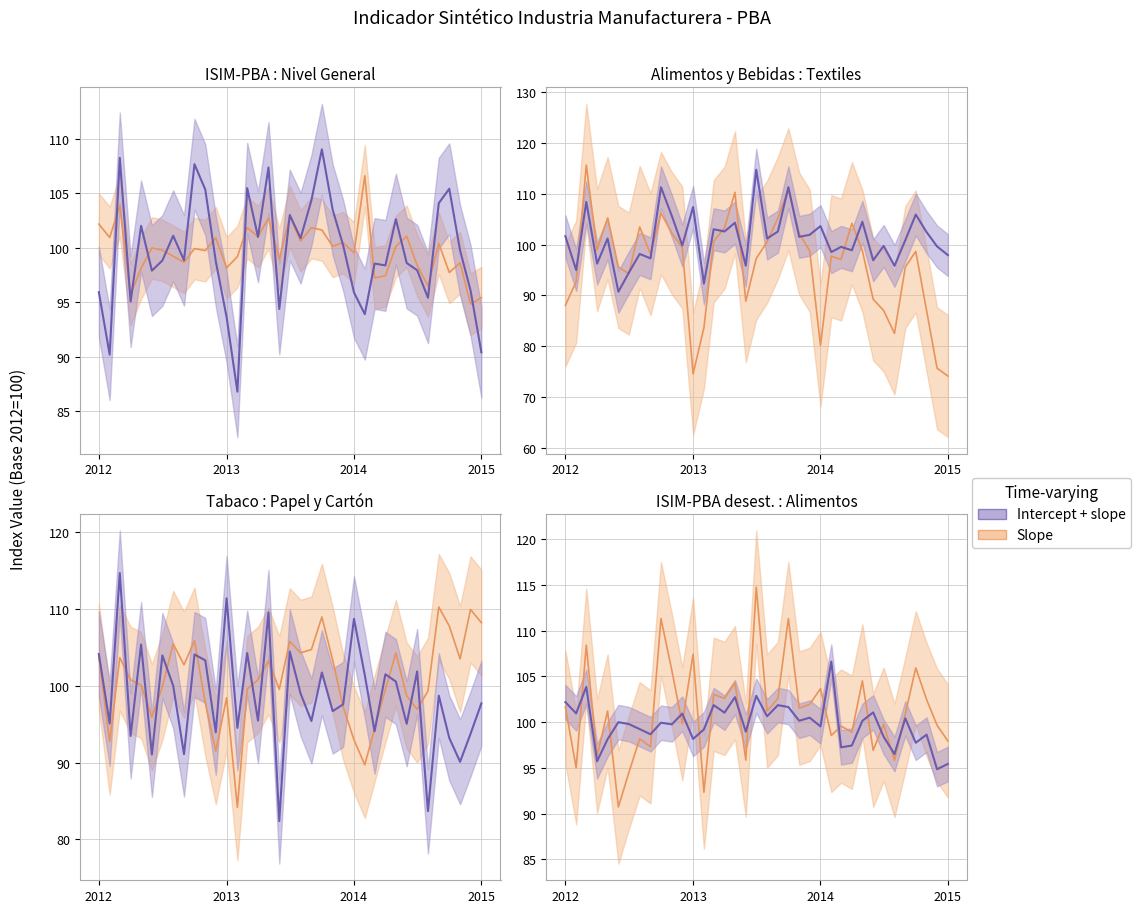

How many interior local valleys does the Alimentos y bebidas series have?

14